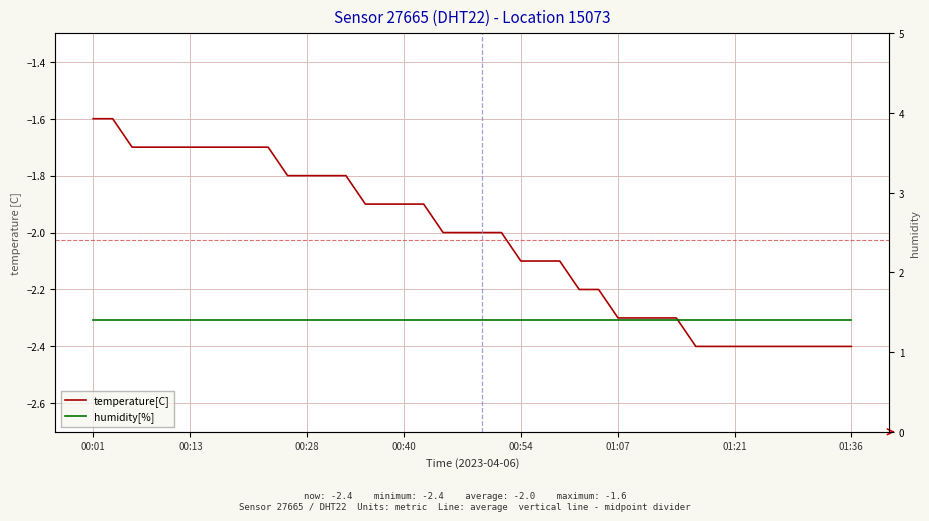

True or false: temperature[C] and humidity[%] cross at least once.

False